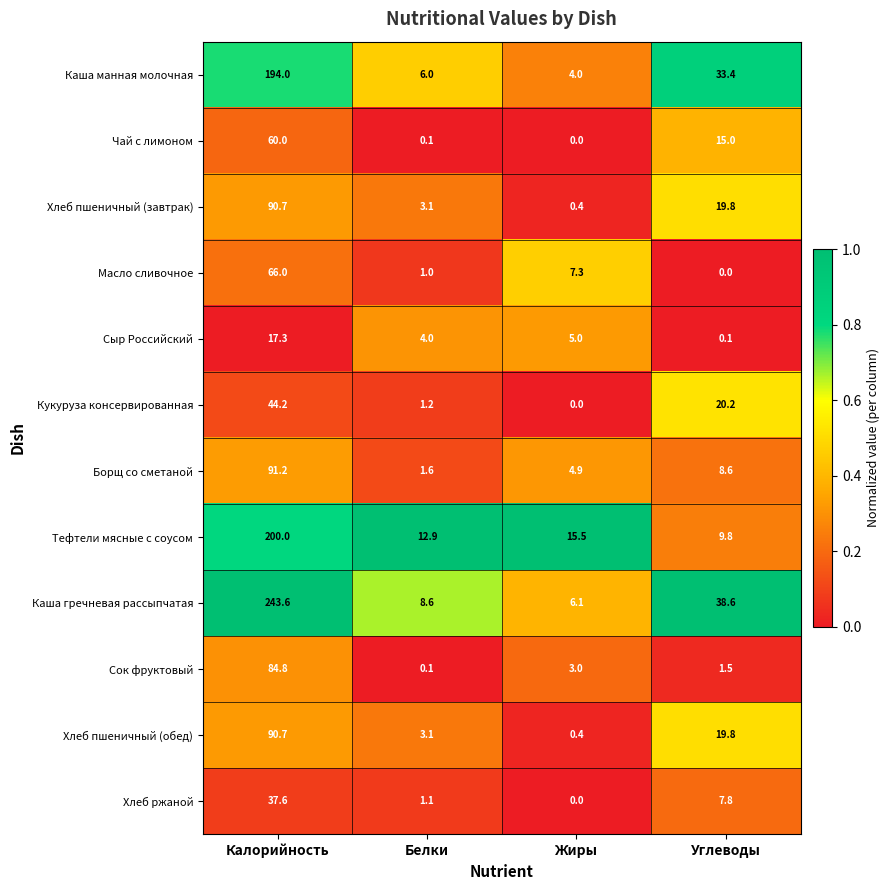

What is the sum of all Чай с лимоном values?

75.1